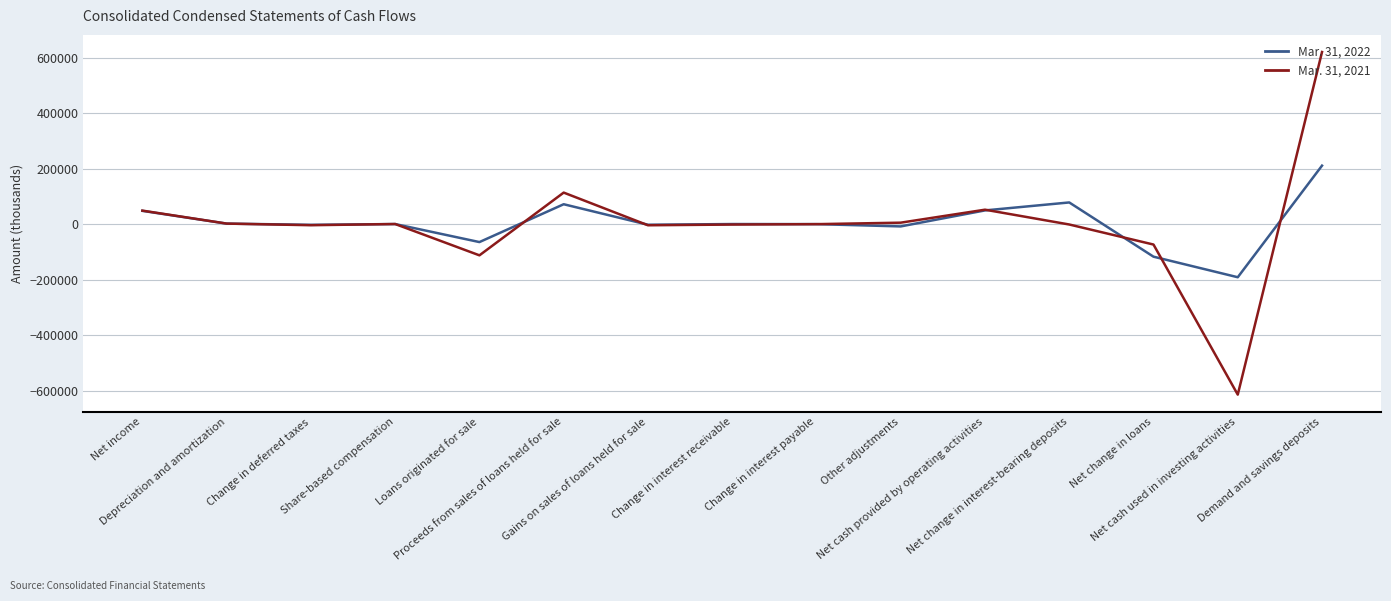

Which series has the largest range (max minus min)?

Mar. 31, 2021